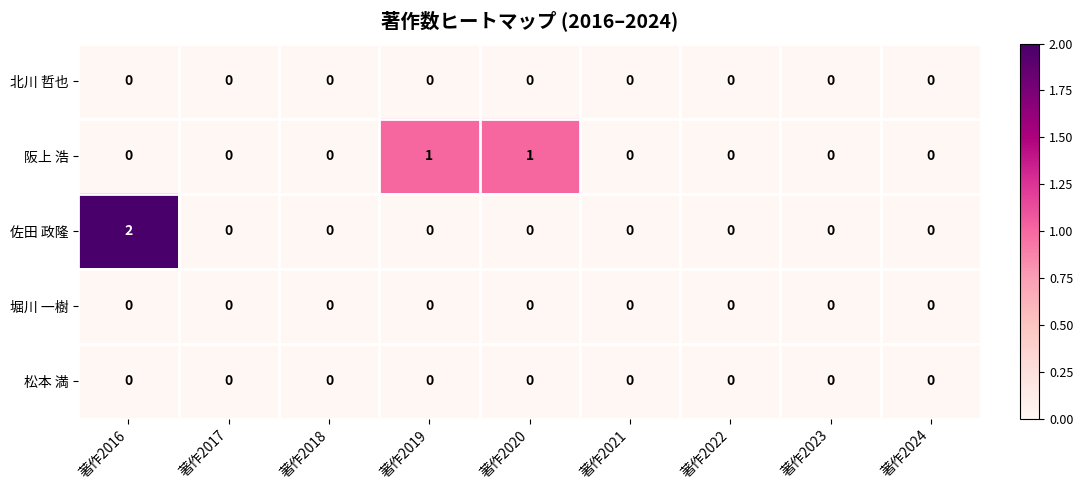

What is the difference between the highest and lowest values at 著作2020?

1